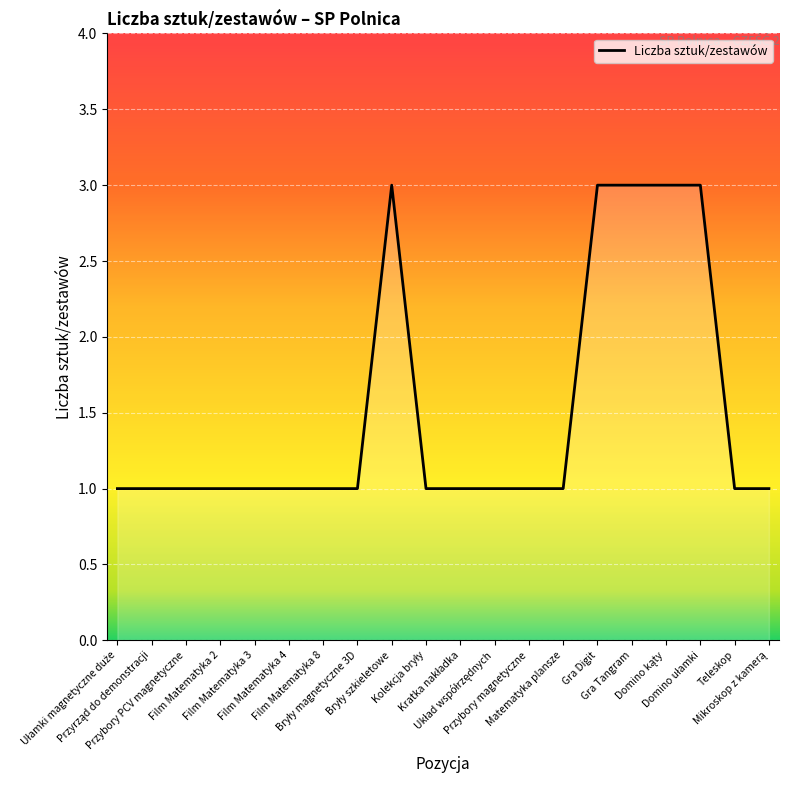

How many lines are shown in the chart?

1